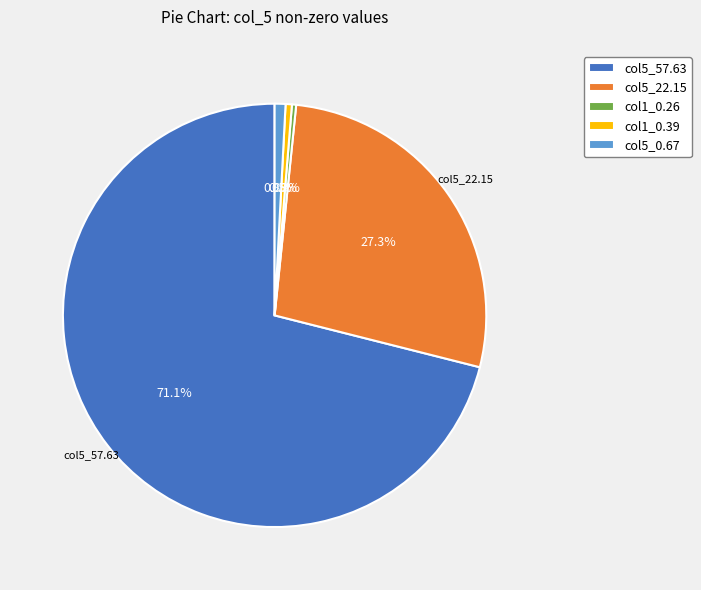

Is col5_57.63 the majority of the pie?

Yes